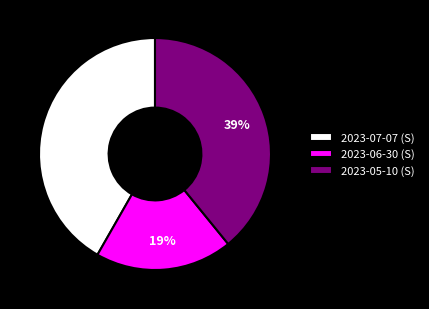

True or false: 2023-07-07 (S) accounts for 28% of the total.

False